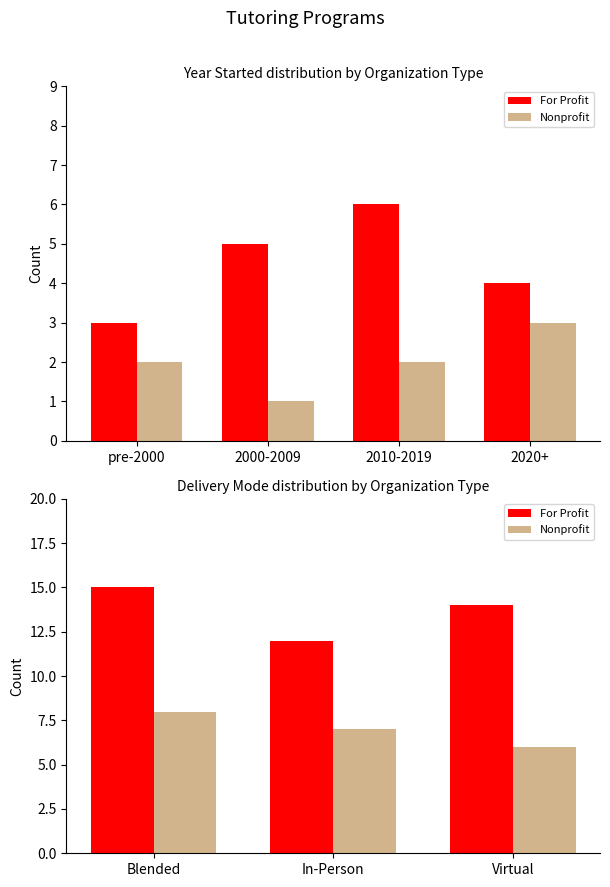

What is the greatest value displayed?

15